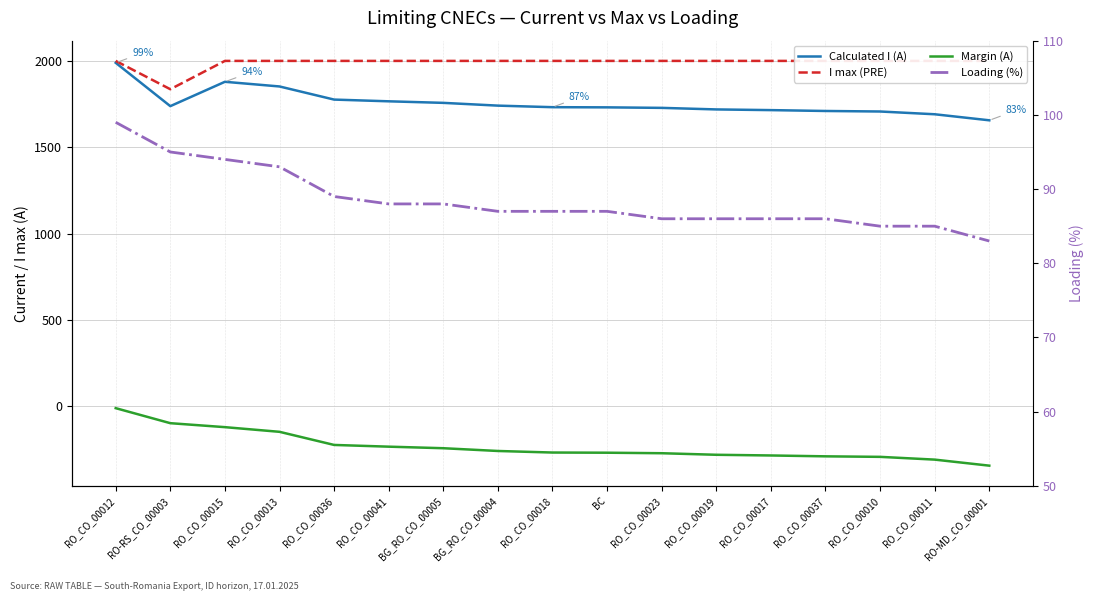

Reading left to right, what are all the values shown in this chart?

Calculated I (A): 1989	1738	1879	1852	1776	1766	1757	1741	1732	1731	1728	1719	1715	1710	1707	1691	1656
I max (PRE): 2000	1836	2000	2000	2000	2000	2000	2000	2000	2000	2000	2000	2000	2000	2000	2000	2000
Margin (A): -11	-98	-121	-148	-224	-234	-243	-259	-268	-269	-272	-281	-285	-290	-293	-309	-344
Loading (%): 99	95	94	93	89	88	88	87	87	87	86	86	86	86	85	85	83